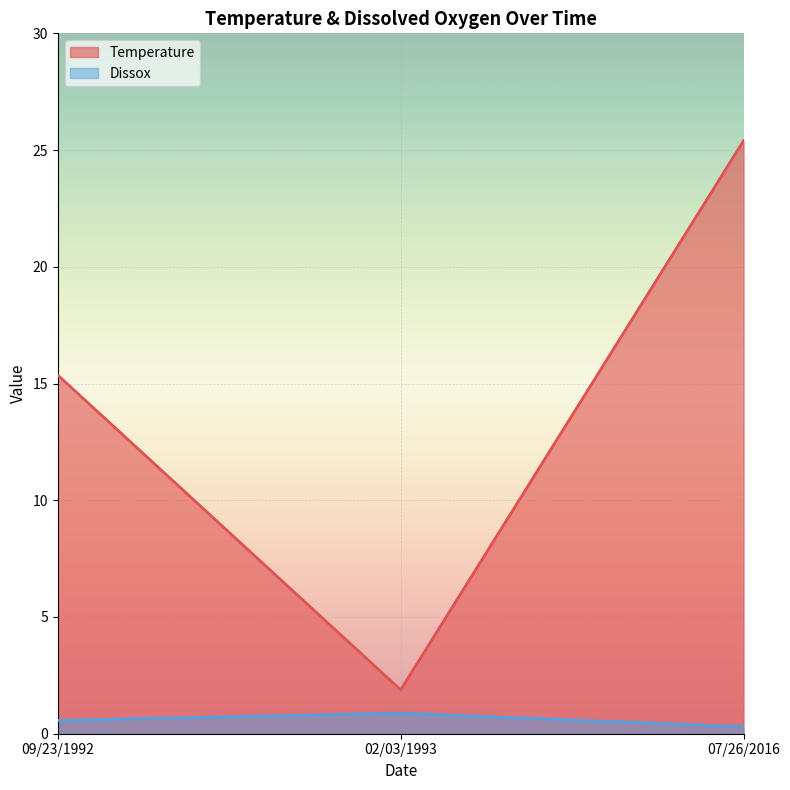

At how many categories does at least one series exceed 6?

2